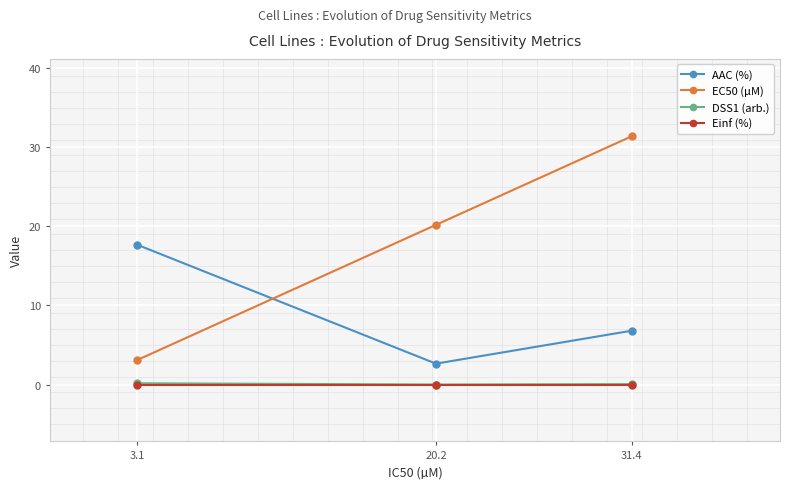

Count the number of categories in the chart.

3